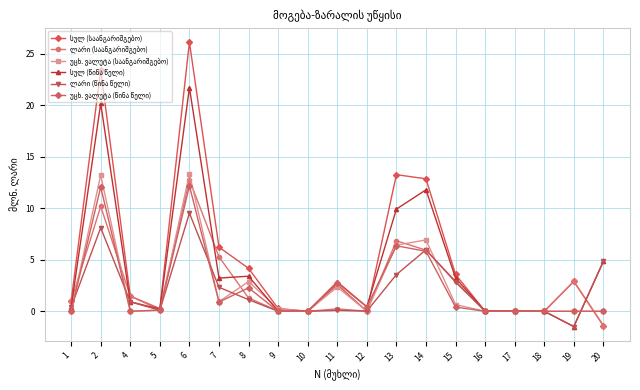

How many data points does each series have?

19